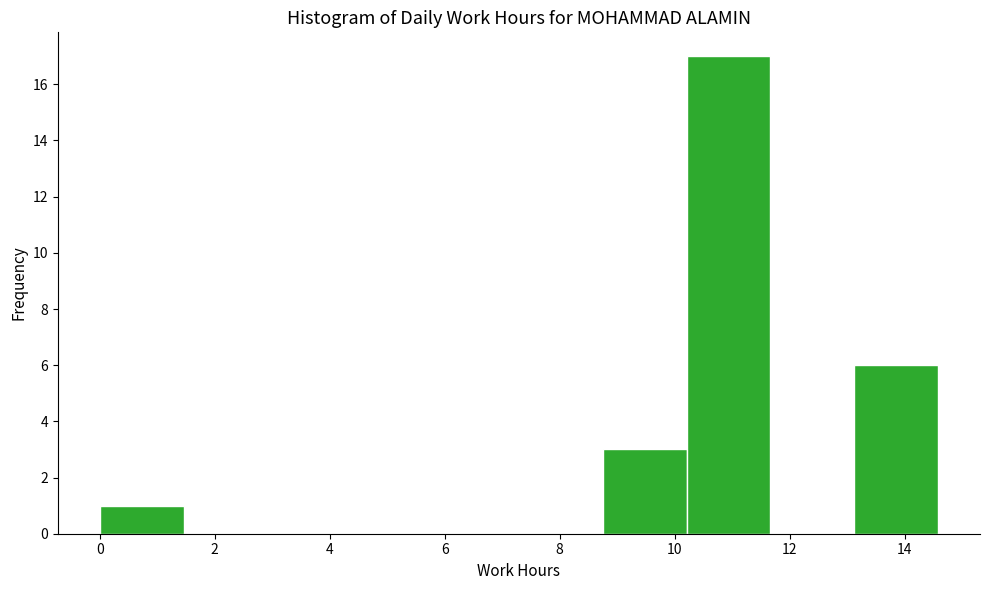

Reading left to right, transcribe this chart: for each bar, give the range it covers on the x-axis and its height. Neither the bar edges nor the heights are printed on the chart, so give them approximately, as read against the axes.

0.0 to 1.4: 1
1.4 to 3.0: 0
3.0 to 4.4: 0
4.4 to 5.8: 0
5.8 to 7.2: 0
7.2 to 8.8: 0
8.8 to 10.2: 3
10.2 to 11.6: 17
11.6 to 13.2: 0
13.2 to 14.6: 6